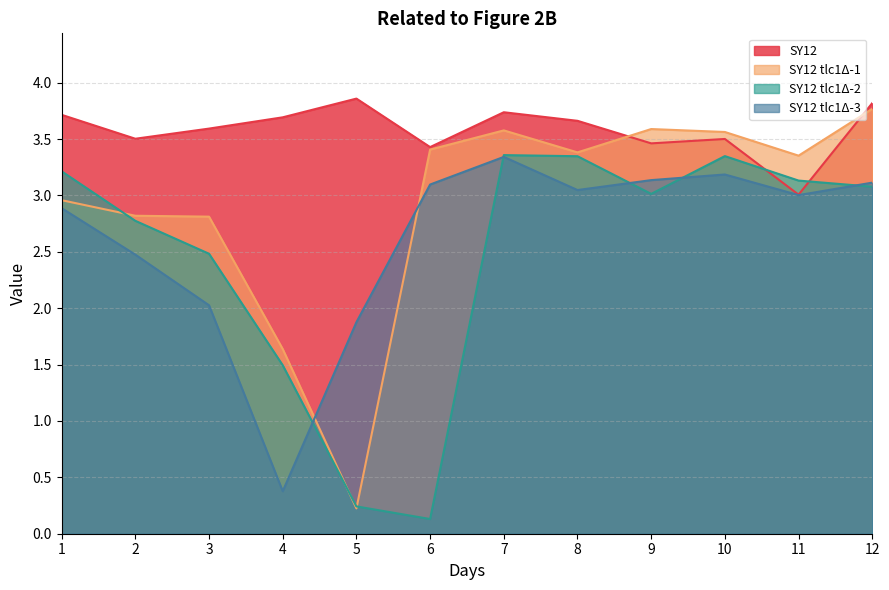

Does the chart display data point markers on the line(s)?

No